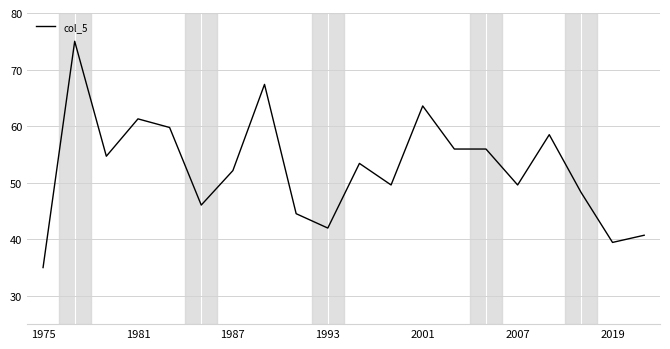

Reading right to left, transcribe all the data shown in this chart.

40.7	39.4	48.3	58.5	49.6	56.0	56.0	63.6	49.6	53.4	42.0	44.5	67.4	52.1	46.0	59.8	61.3	54.7	75.0	35.0